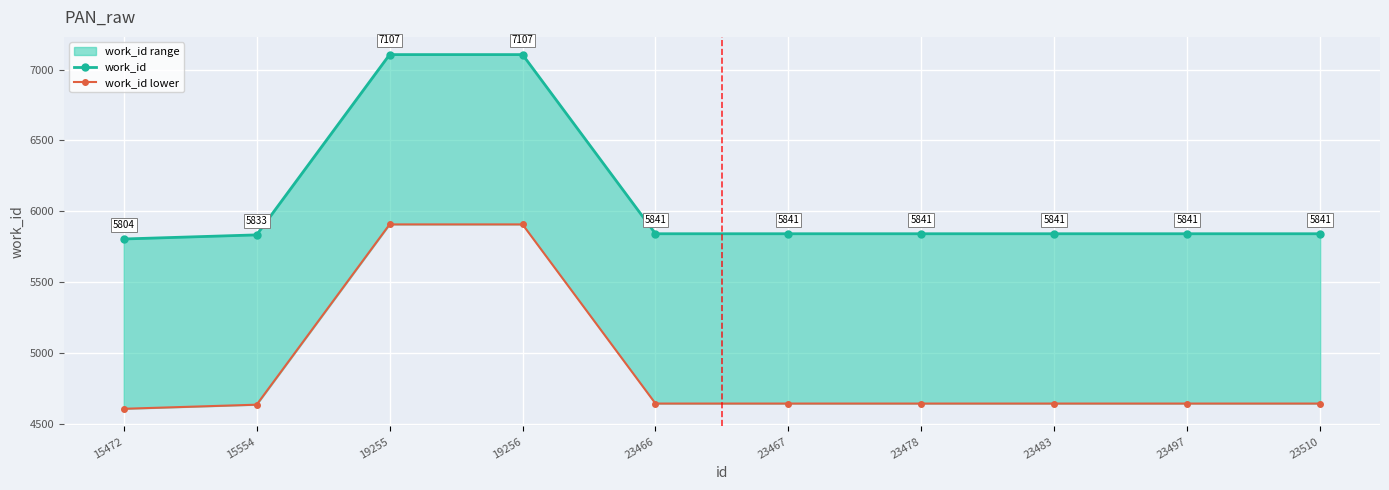

Rank the series at 19255 from highest to lowest value.

work_id, work_id lower